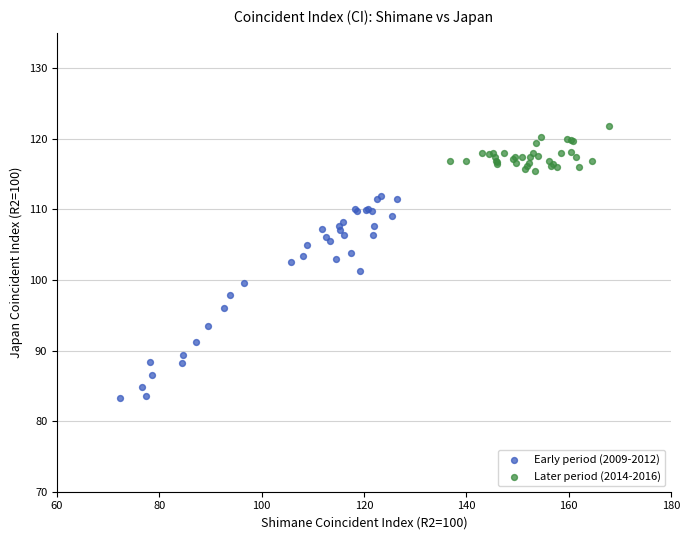

Which series has the widest spread of Y values?

Early period (2009-2012)